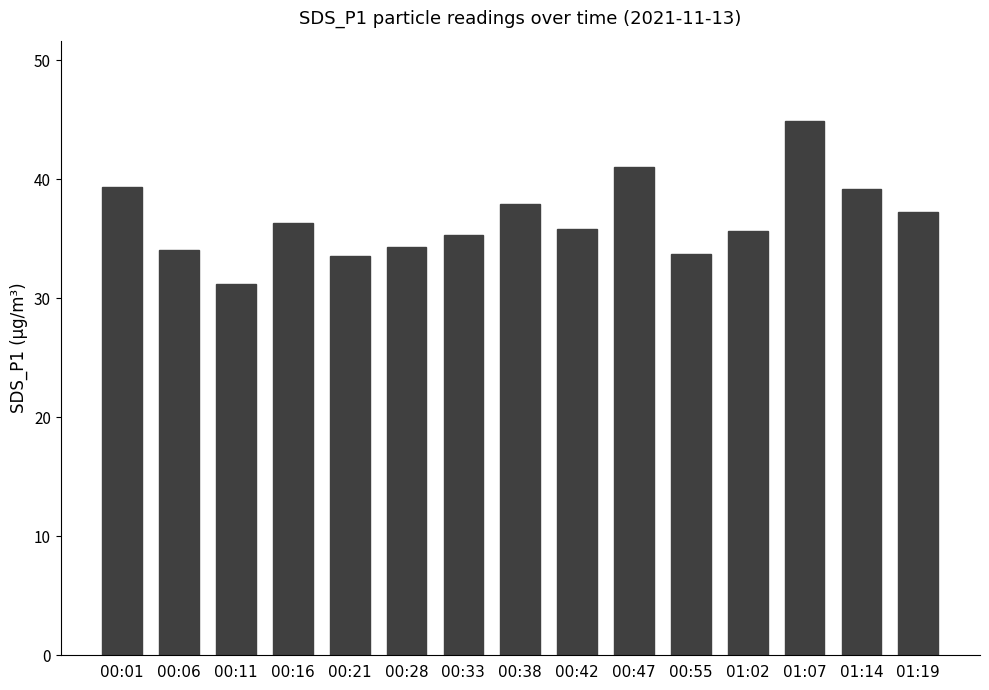

Where does the data first go above 35?

00:01